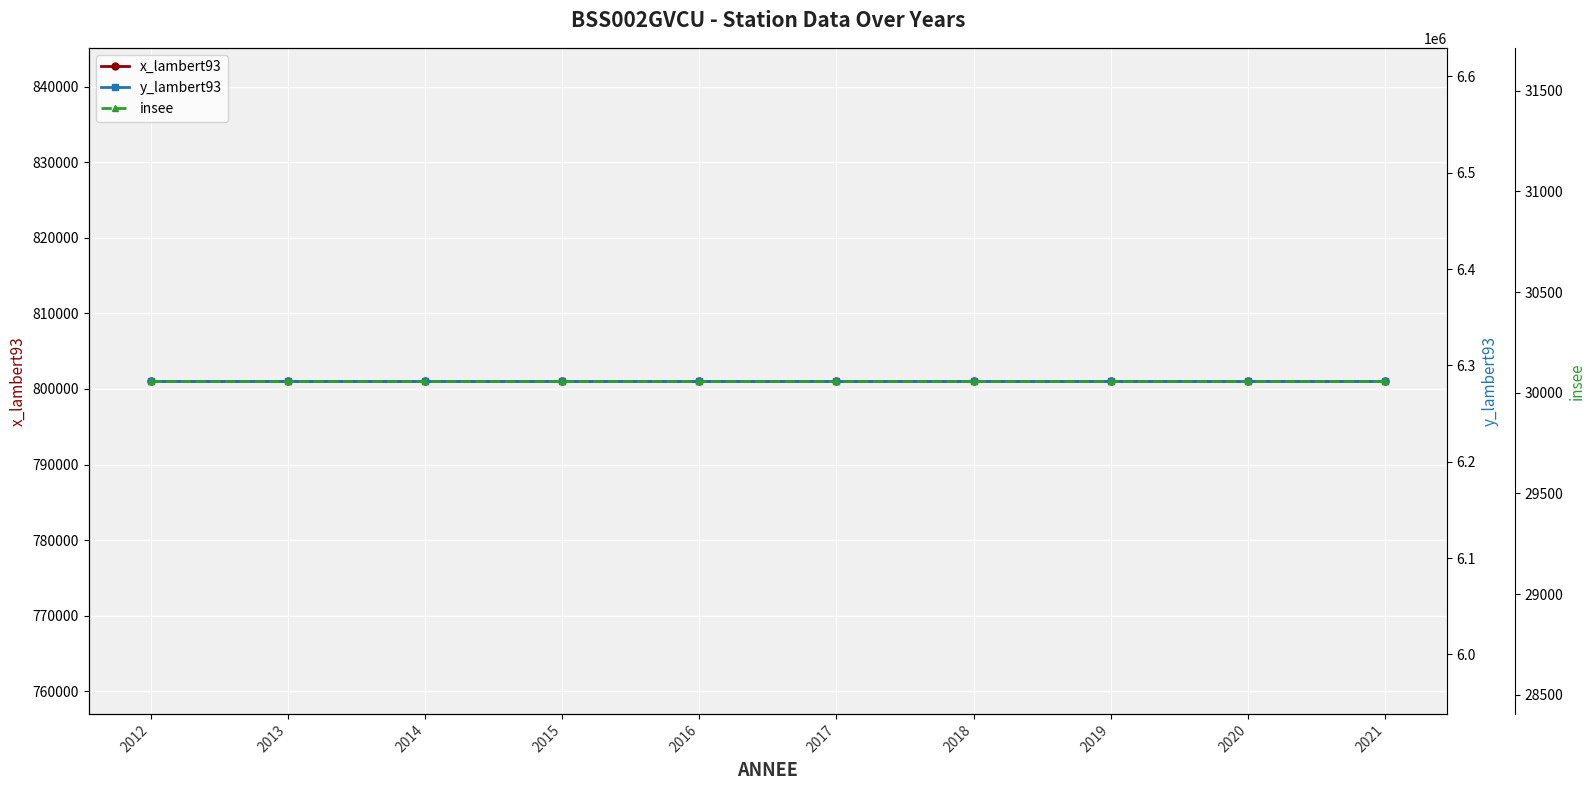

Between 2012 and 2018, which series saw the biggest shift?

x_lambert93